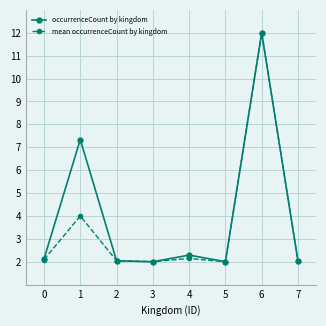

In occurrenceCount by kingdom, how many points are lower than both neighbors (excluding endpoints)?

2